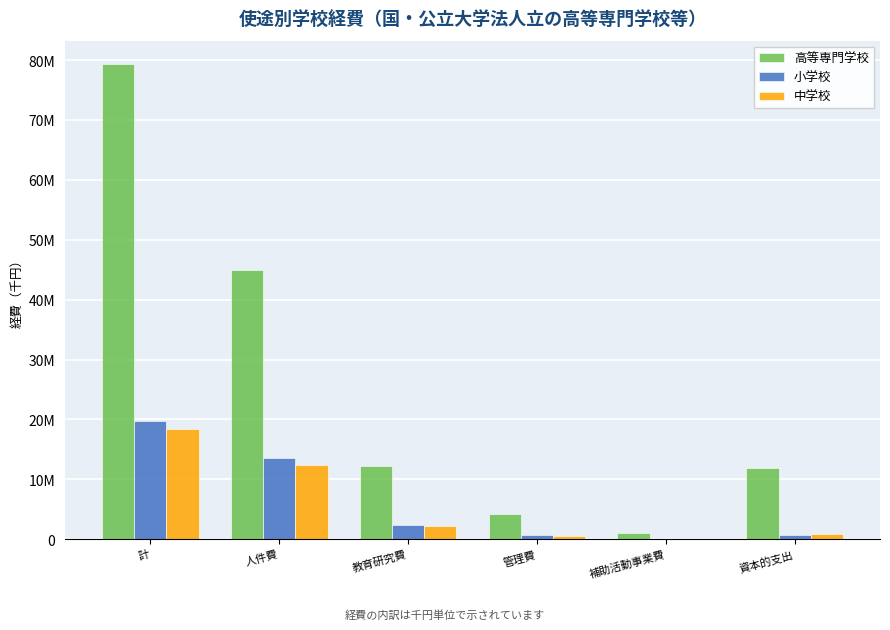

Are the bars horizontal?

No